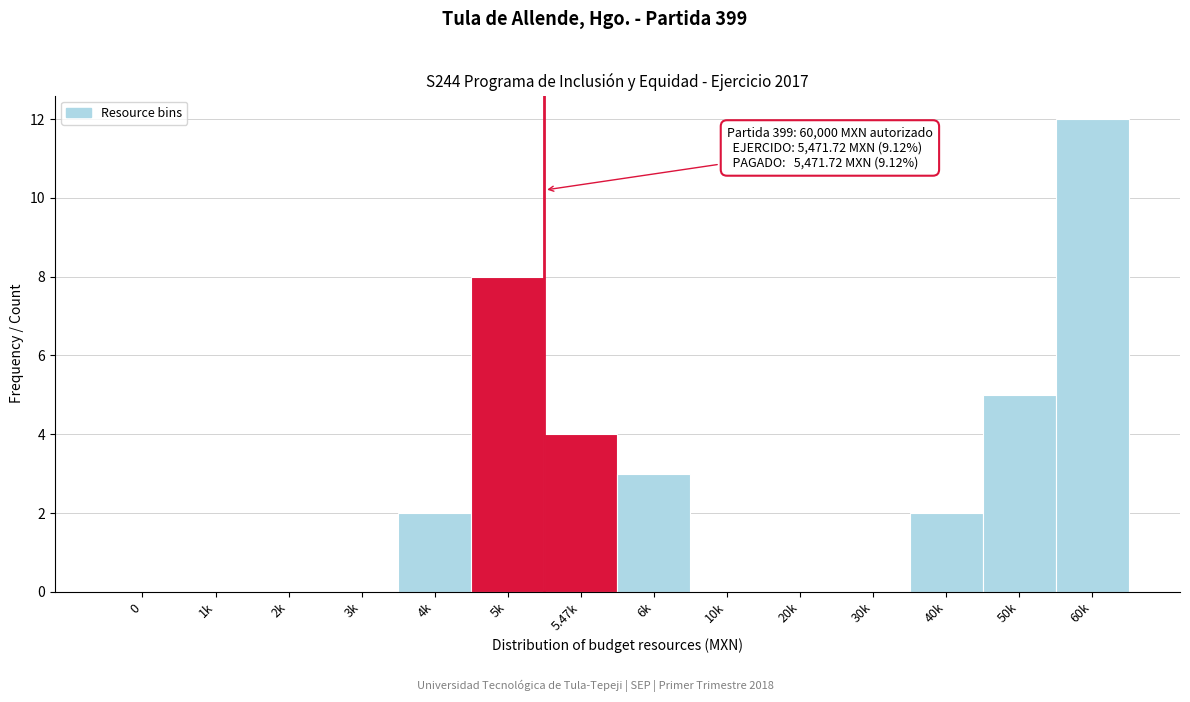

Reading left to right, transcribe all the data shown in this chart.

0=0	1k=0	2k=0	3k=0	4k=2	5k=8	5.47k=4	6k=3	10k=0	20k=0	30k=0	40k=2	50k=5	60k=12